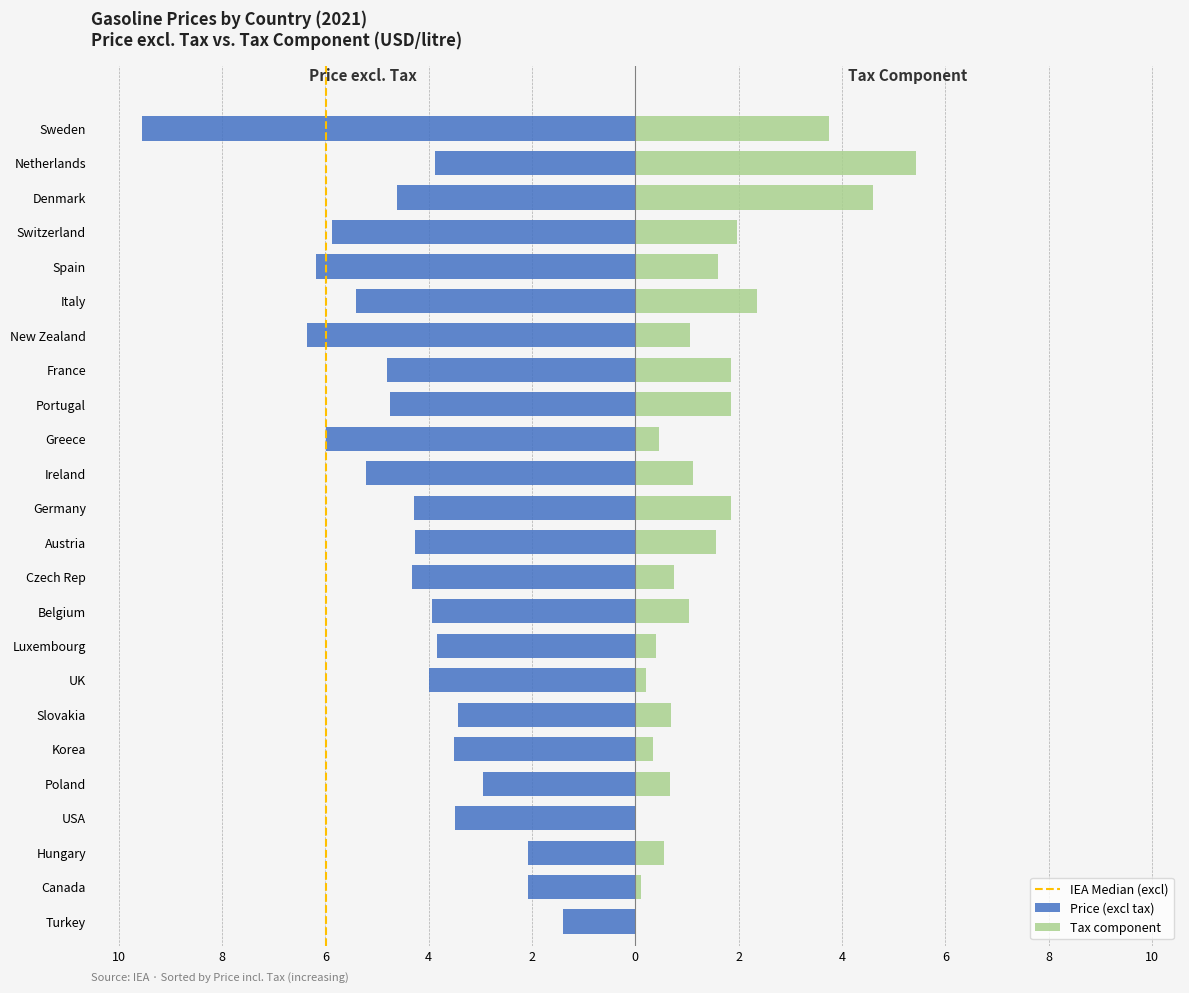

What is the value of the Tax component bar at the 20th from the left?

1.6